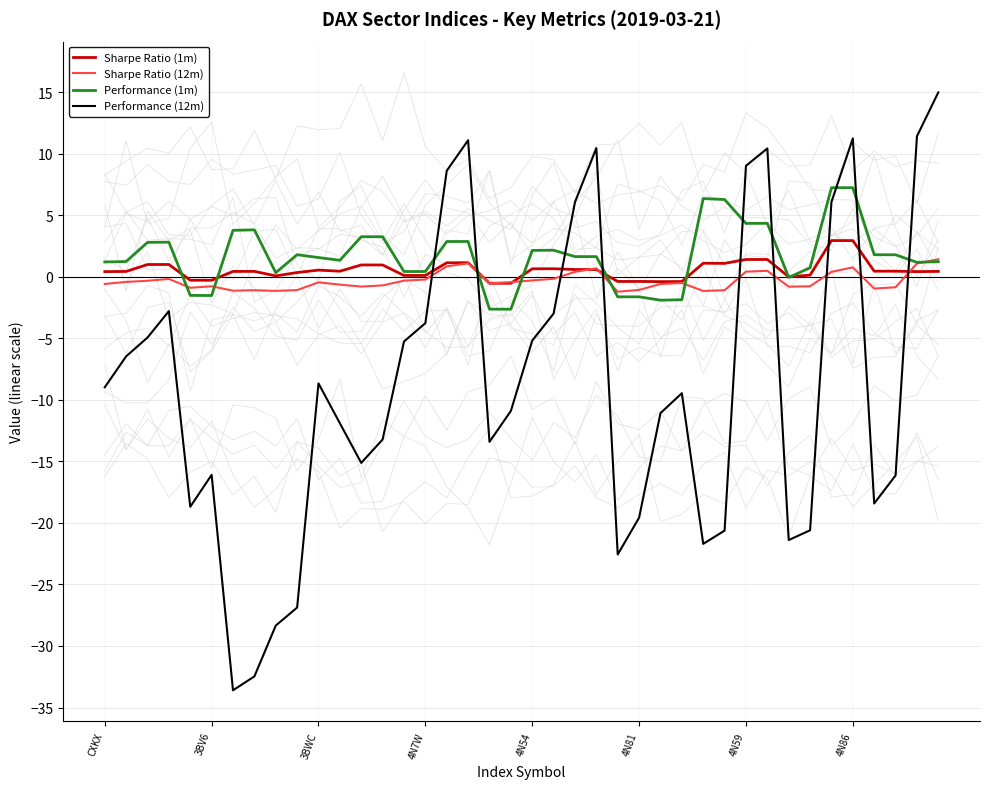

The Sharpe Ratio (1m) series shows 0.6 at 4N54. True or false?

True